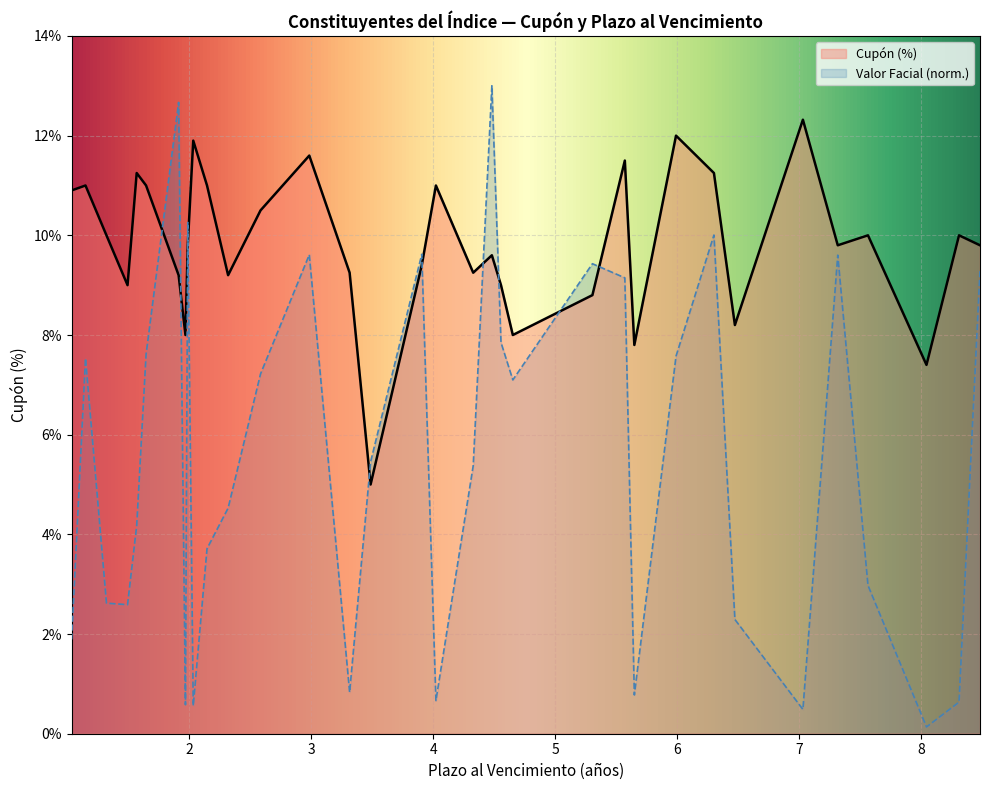

What is the difference between the maximum and minimum values in the Valor Facial (norm.) series?

12.9